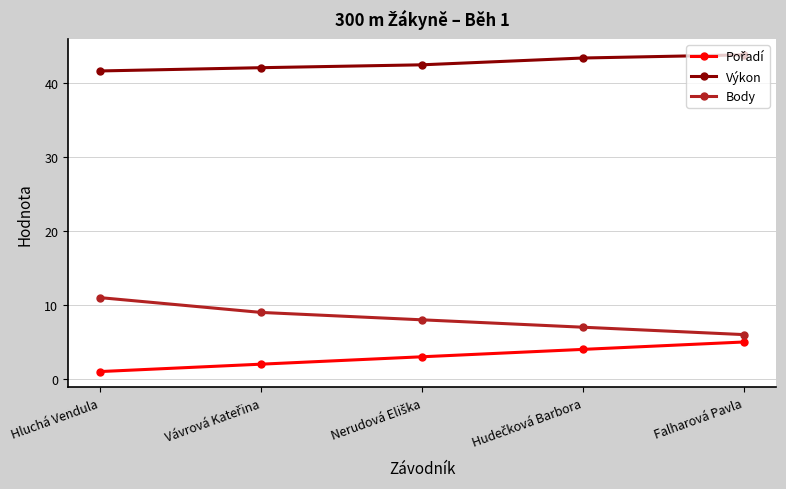

What is the difference between the highest and lowest values at Hluchá Vendula?

40.7